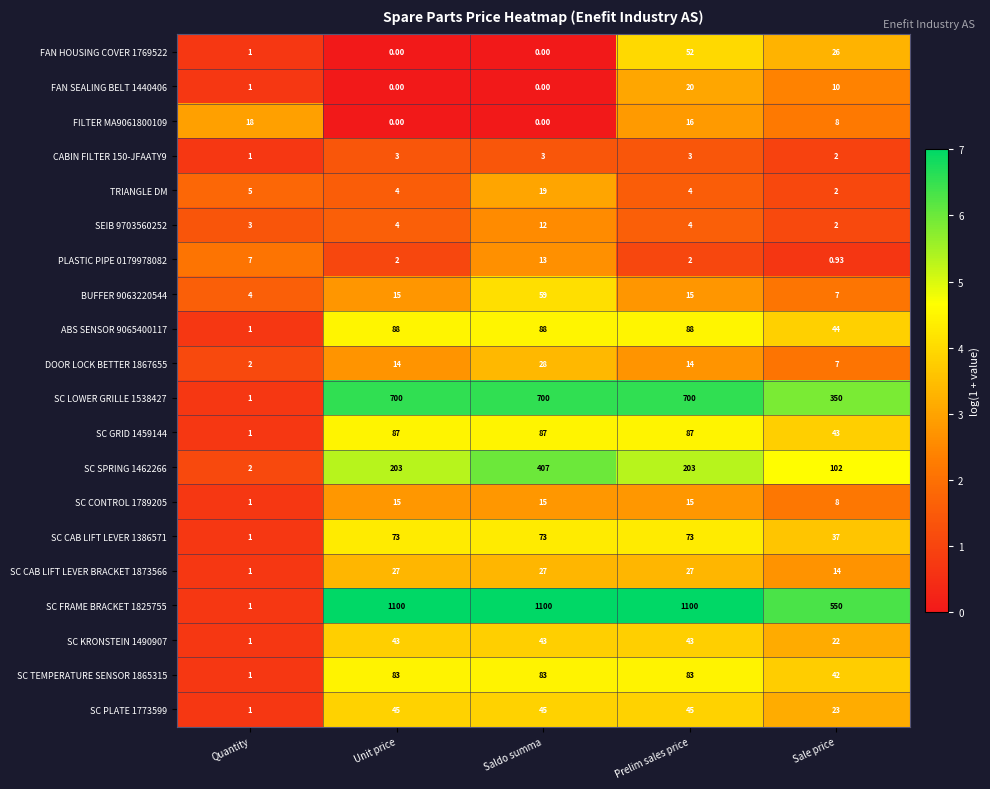

What is the spread (max minus min) of values at Saldo summa?

1100.0